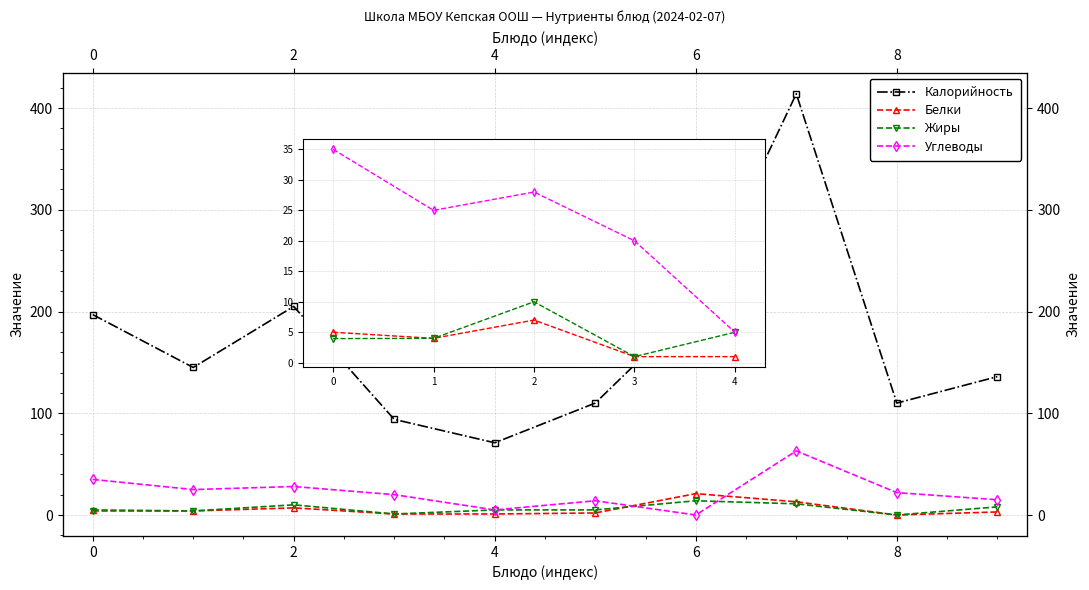

Which series changed the most between 0 and 8?

Калорийность